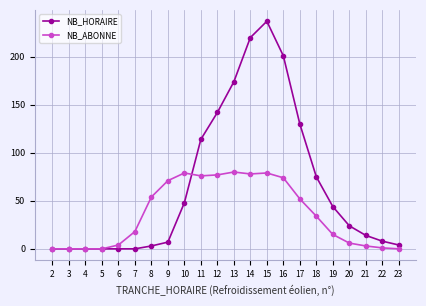

What is the average value of the NB_HORAIRE series?

66